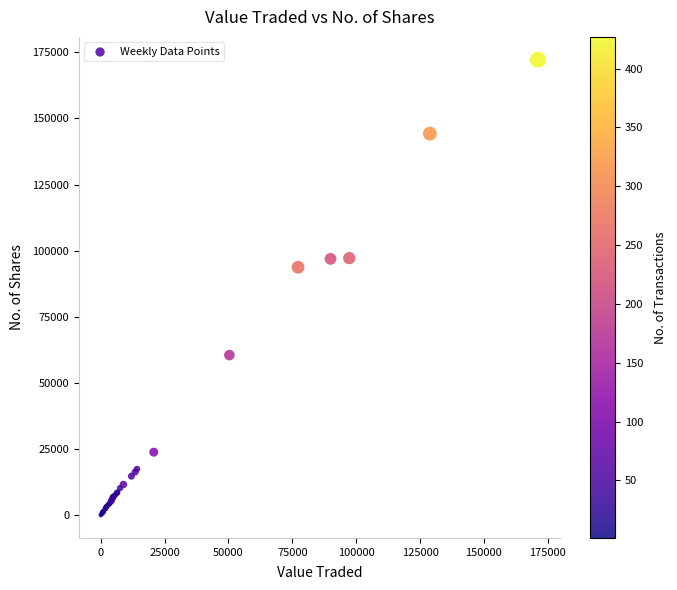

What Y value in the scatter plot is closest to 86129?

93755